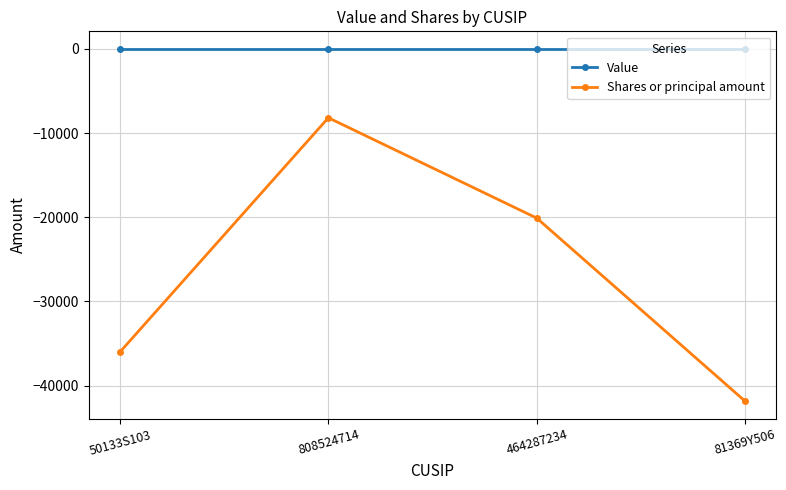

Which series has the largest range (max minus min)?

Shares or principal amount